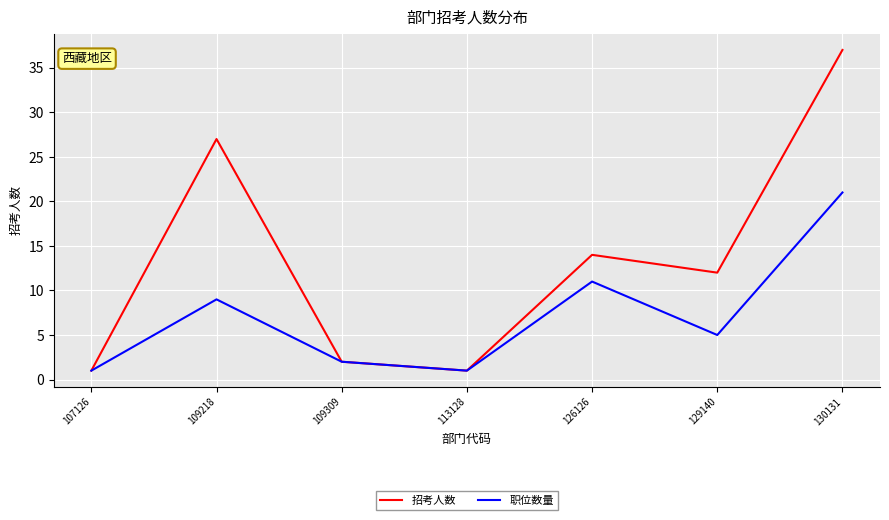

What value does the 职位数量 series have at 107126?

1